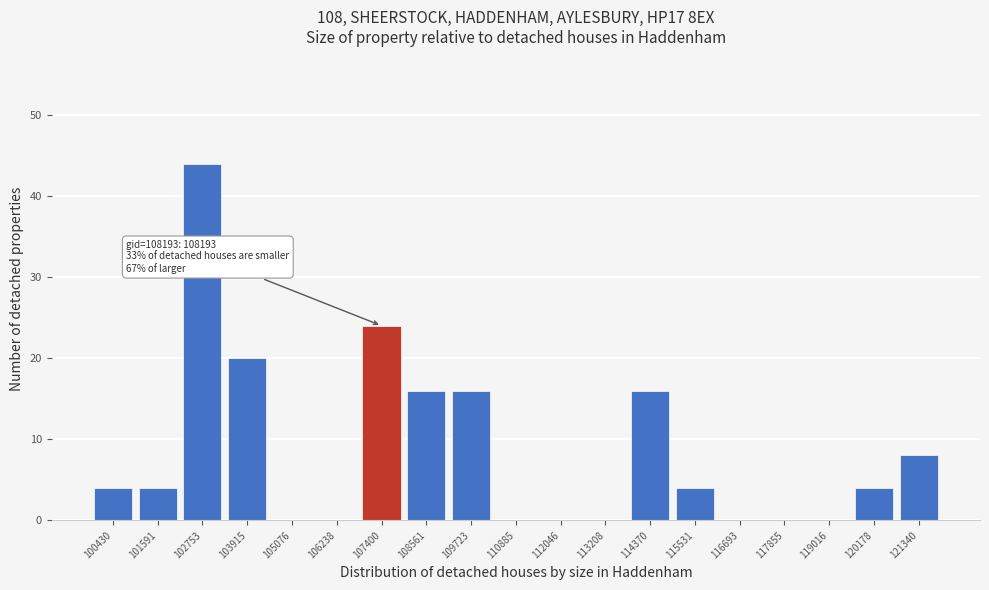

Reading right to left, list all the values displayed in this chart.

121340=8	120178=4	119016=0	117855=0	116693=0	115531=4	114370=16	113208=0	112046=0	110885=0	109723=16	108561=16	107400=24	106238=0	105076=0	103915=20	102753=44	101591=4	100430=4